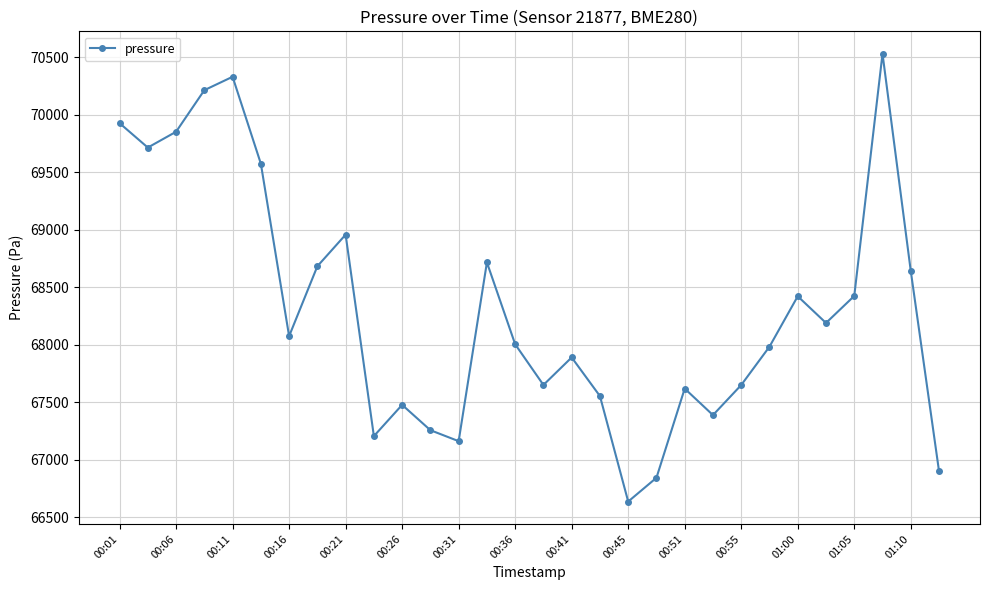

What is the greatest value displayed?

70529.6